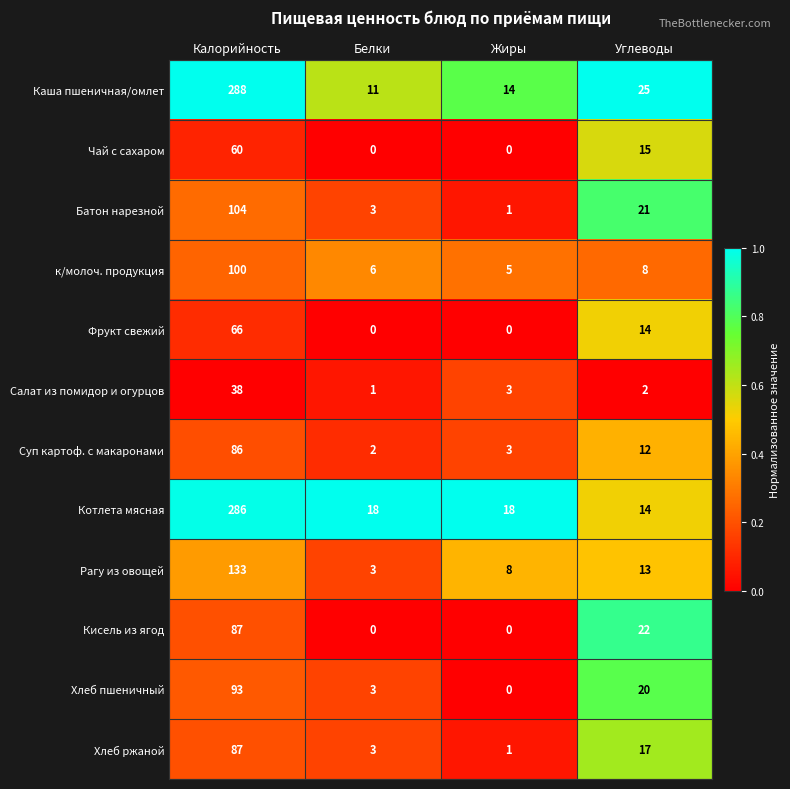

Which series changed the most between Калорийность and Белки?

Каша пшеничная/омлет